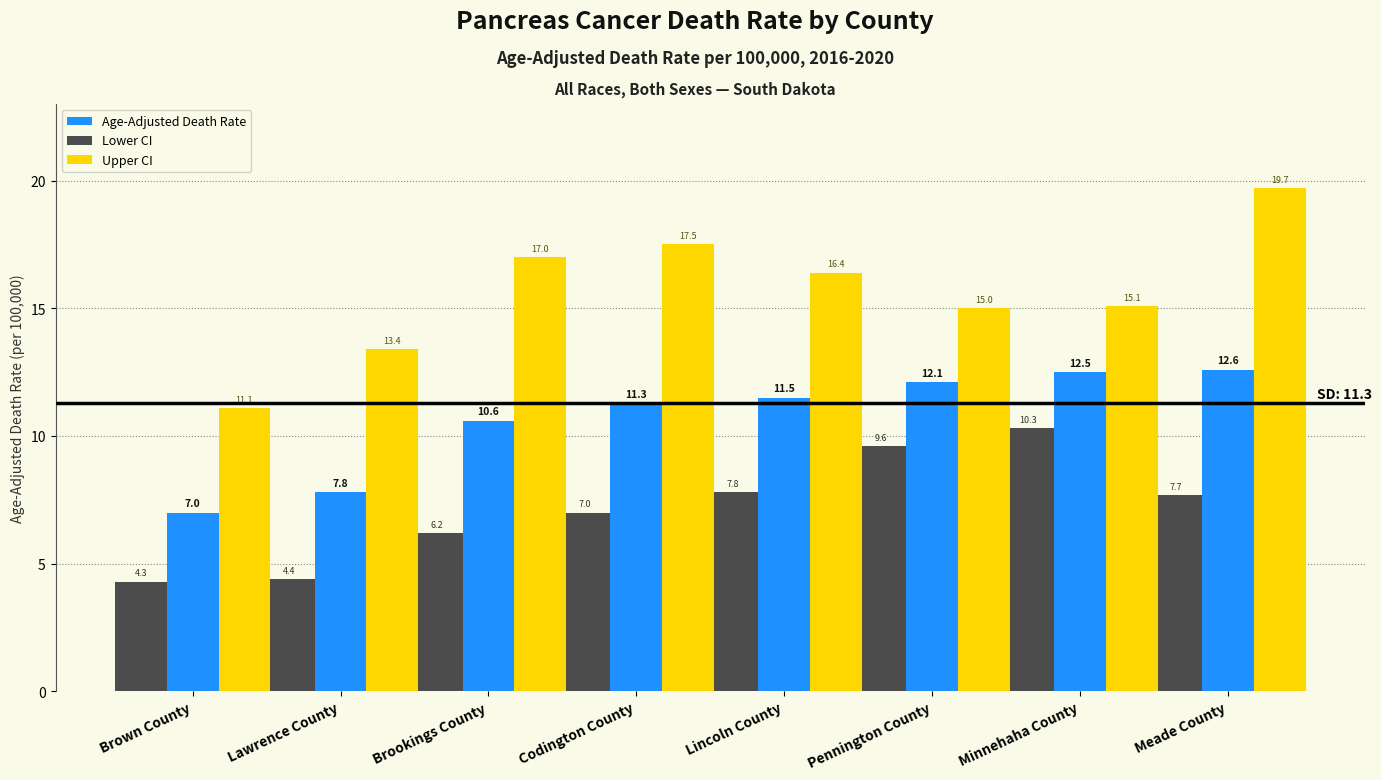

Reading left to right, what are all the values shown in this chart?

Age-Adjusted Death Rate: Brown County=7.0	Lawrence County=7.8	Brookings County=10.6	Codington County=11.3	Lincoln County=11.5	Pennington County=12.1	Minnehaha County=12.5	Meade County=12.6
Lower CI: Brown County=4.3	Lawrence County=4.4	Brookings County=6.2	Codington County=7.0	Lincoln County=7.8	Pennington County=9.6	Minnehaha County=10.3	Meade County=7.7
Upper CI: Brown County=11.1	Lawrence County=13.4	Brookings County=17.0	Codington County=17.5	Lincoln County=16.4	Pennington County=15.0	Minnehaha County=15.1	Meade County=19.7